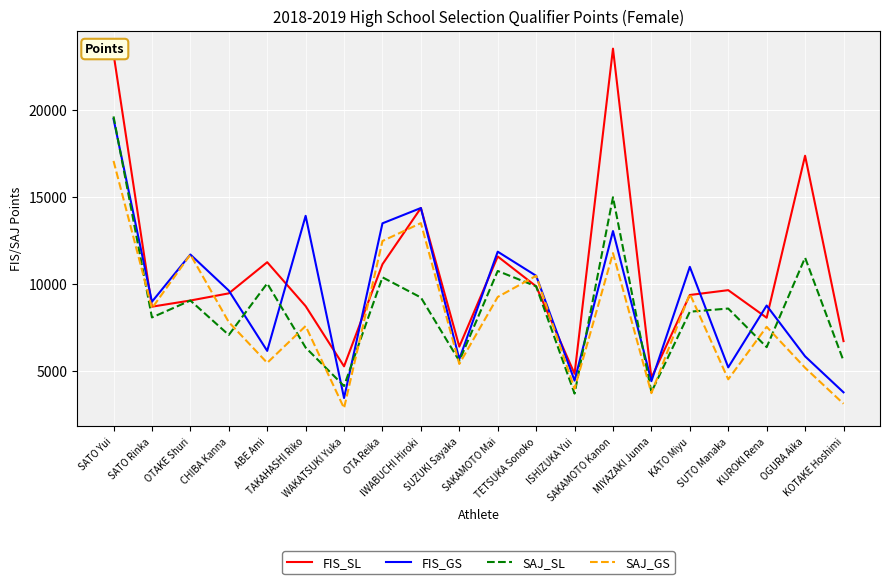

At ISHIZUKA Yui, list the series in order from smallest to largest.

SAJ_SL, SAJ_GS, FIS_GS, FIS_SL